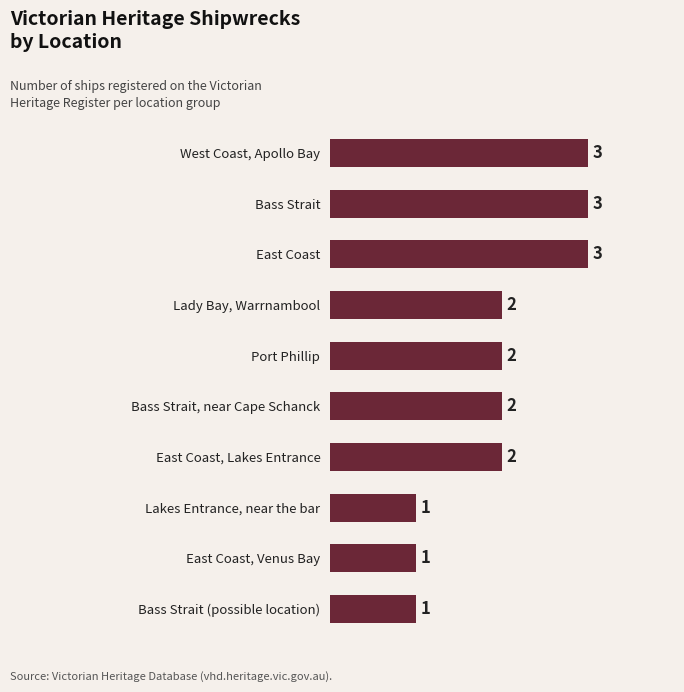

How many values are between 1 and 3?

10